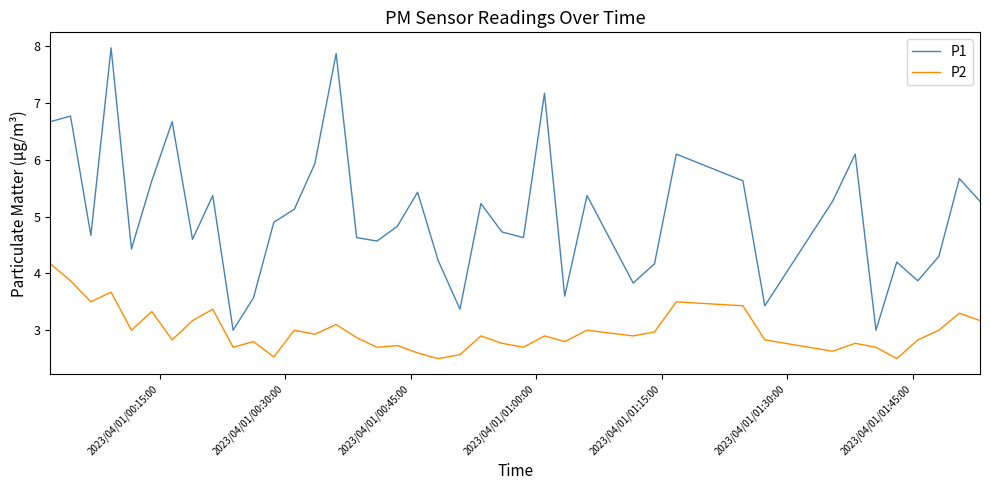

Rank the series by their average value, from lowest to highest.

P2, P1